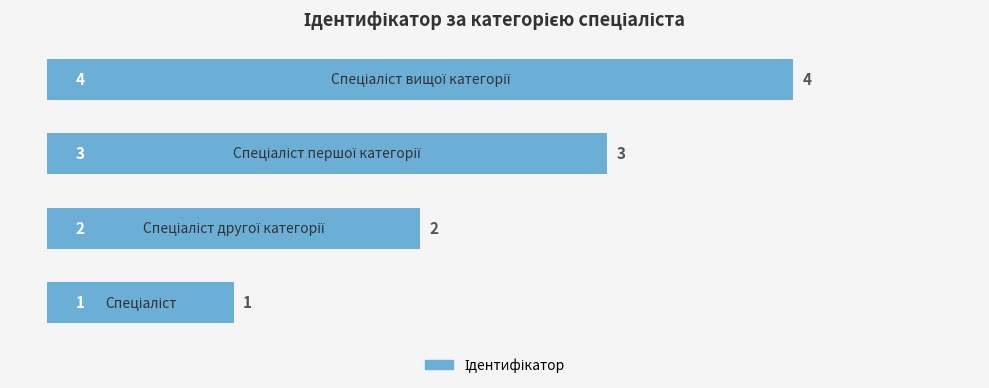

How many data points does each series have?

4